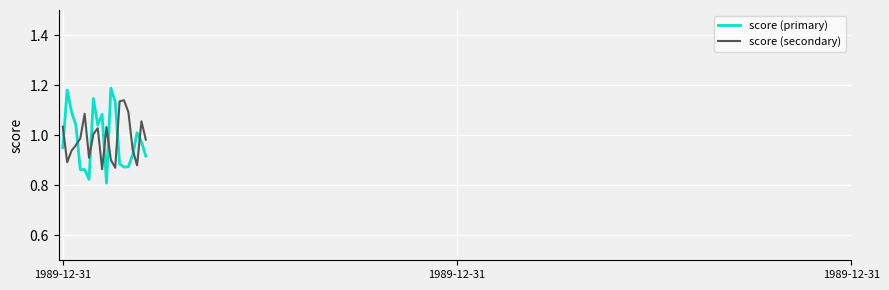

In score (primary), how many points are higher than both neighbors (excluding endpoints)?

5